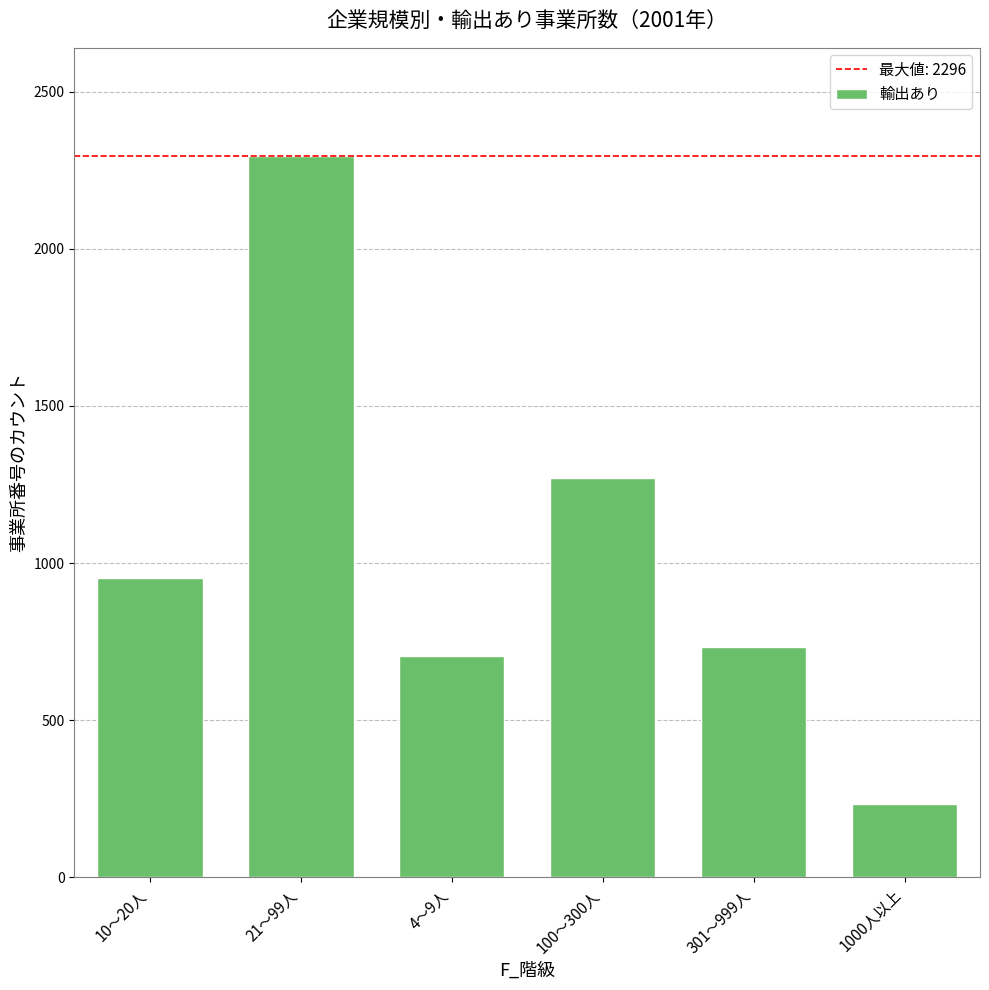

List the labels in order of value, largest first.

21～99人, 100～300人, 10～20人, 301～999人, 4～9人, 1000人以上